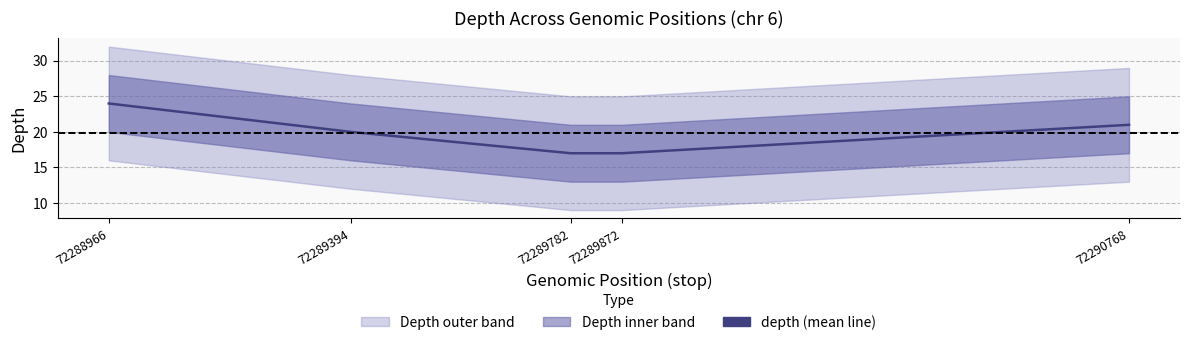

Reading left to right, what are all the values shown in this chart?

24	20	17	17	21